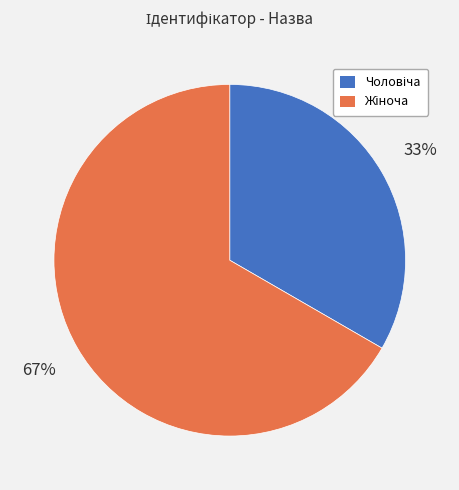

To the nearest percent, what is the average slice percentage?

50%